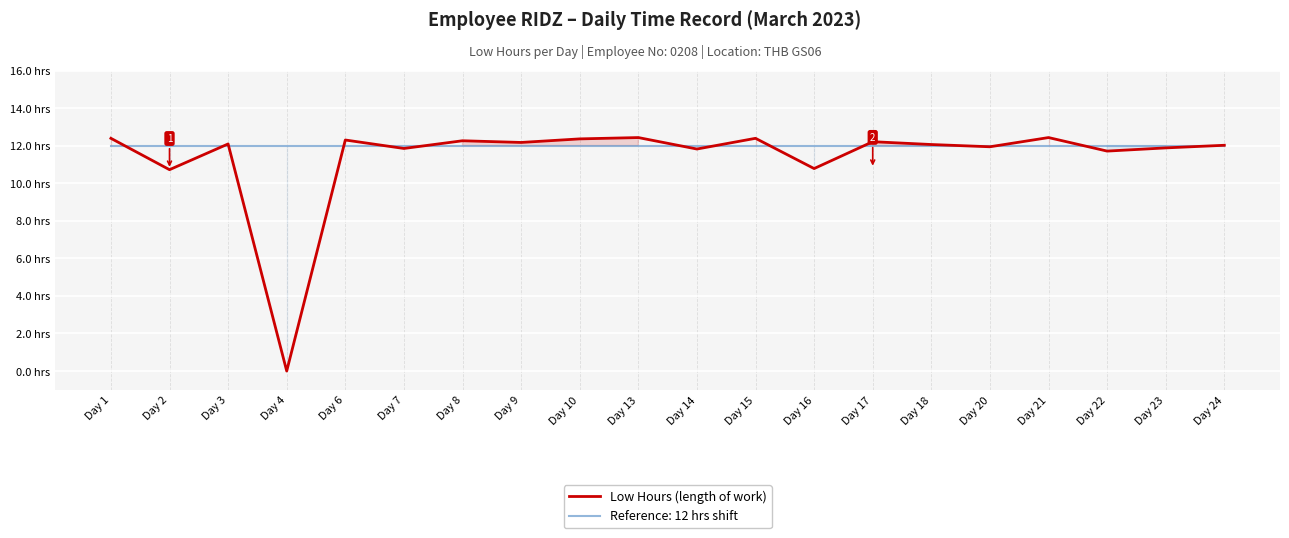

Read the value at Day 13.

12.4